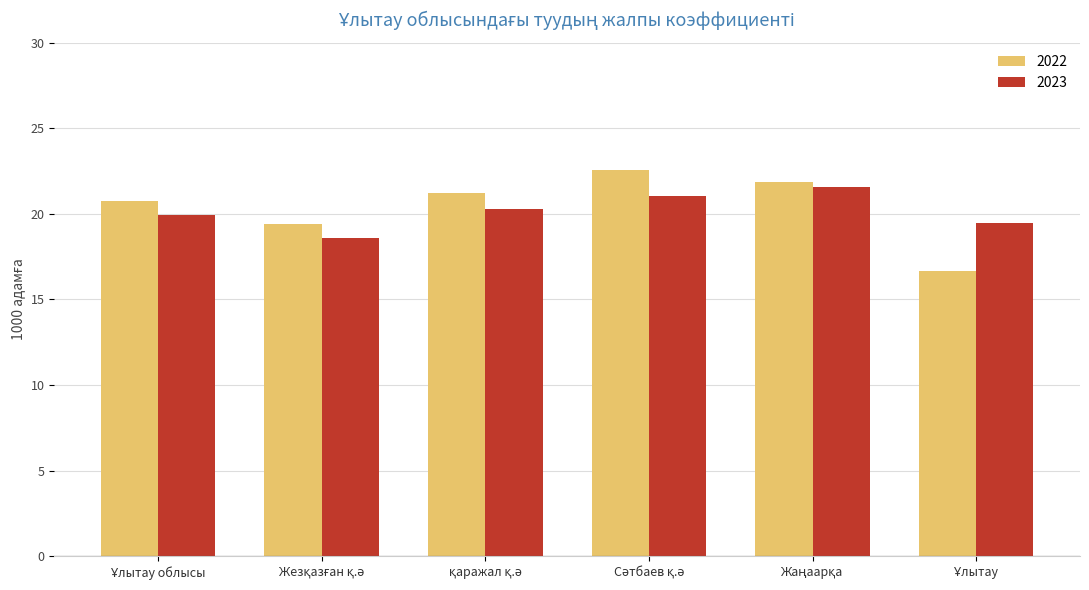

What is the difference between the maximum and minimum values in the 2022 series?

5.9